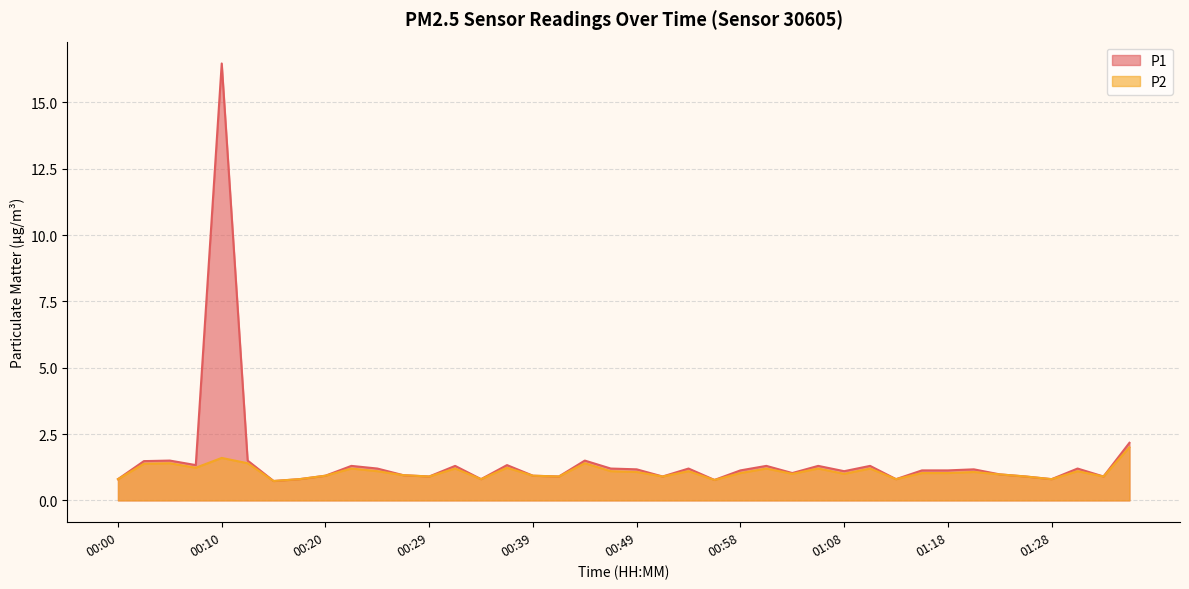

Reading left to right, extract all data points from this chart.

P1: 00:00=0.8	00:03=1.5	00:05=1.5	00:07=1.3	00:10=16.5	00:12=1.5	00:15=0.7	00:17=0.8	00:20=0.9	00:22=1.3	00:24=1.2	00:27=0.9	00:29=0.9	00:32=1.3	00:34=0.8	00:37=1.3	00:39=0.9	00:41=0.9	00:44=1.5	00:46=1.2	00:49=1.2	00:51=0.9	00:53=1.2	00:56=0.8	00:58=1.1	01:01=1.3	01:03=1.0	01:06=1.3	01:08=1.1	01:11=1.3	01:13=0.8	01:15=1.1	01:18=1.1	01:20=1.2	01:23=1.0	01:25=0.9	01:28=0.8	01:30=1.2	01:32=0.9	01:35=2.2
P2: 00:00=0.8	00:03=1.4	00:05=1.4	00:07=1.2	00:10=1.6	00:12=1.4	00:15=0.7	00:17=0.8	00:20=0.9	00:22=1.2	00:24=1.1	00:27=0.9	00:29=0.9	00:32=1.2	00:34=0.8	00:37=1.2	00:39=0.9	00:41=0.9	00:44=1.4	00:46=1.1	00:49=1.1	00:51=0.9	00:53=1.1	00:56=0.8	00:58=1.0	01:01=1.2	01:03=1.0	01:06=1.2	01:08=1.0	01:11=1.2	01:13=0.8	01:15=1.0	01:18=1.0	01:20=1.1	01:23=1.0	01:25=0.9	01:28=0.8	01:30=1.1	01:32=0.9	01:35=2.0